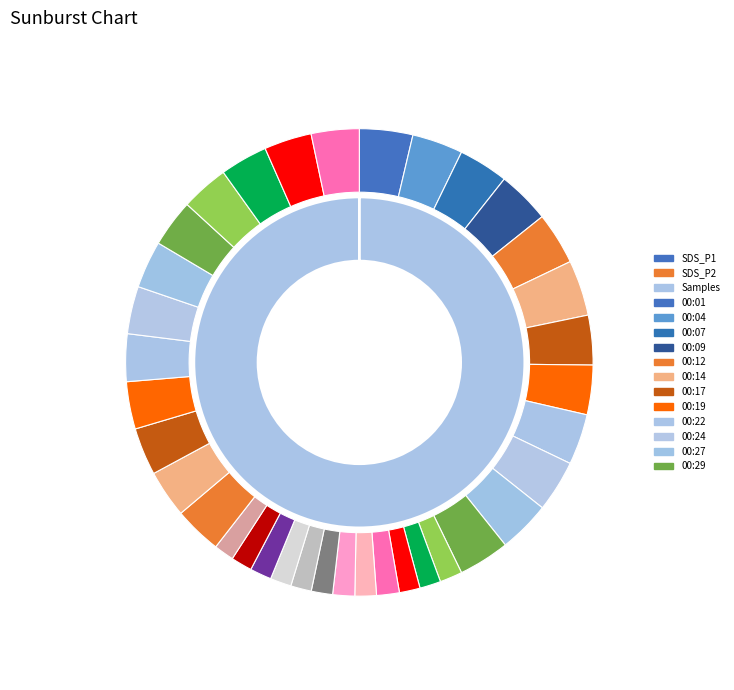

What is the total percentage of 00:14 and 00:04?

17.2%